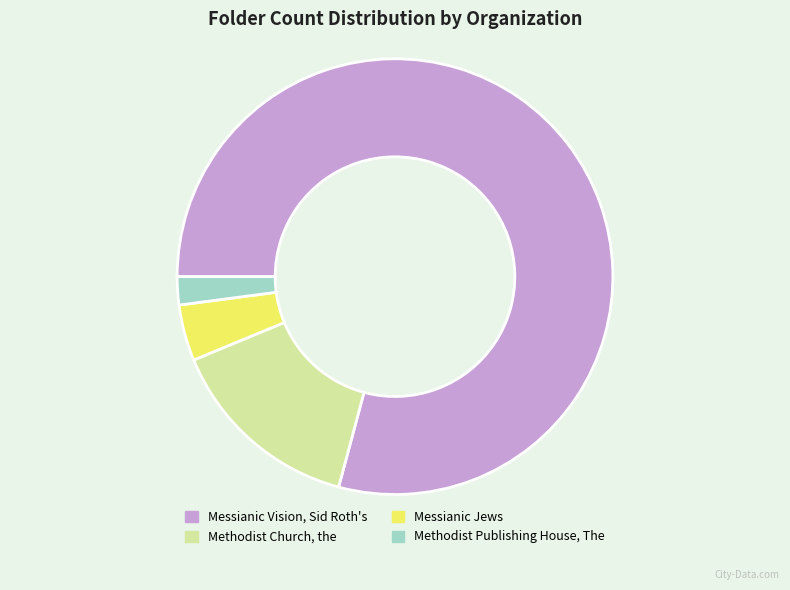

Rank the categories by value from highest to lowest.

Messianic Vision, Sid Roth's, Methodist Church, the, Messianic Jews, Methodist Publishing House, The